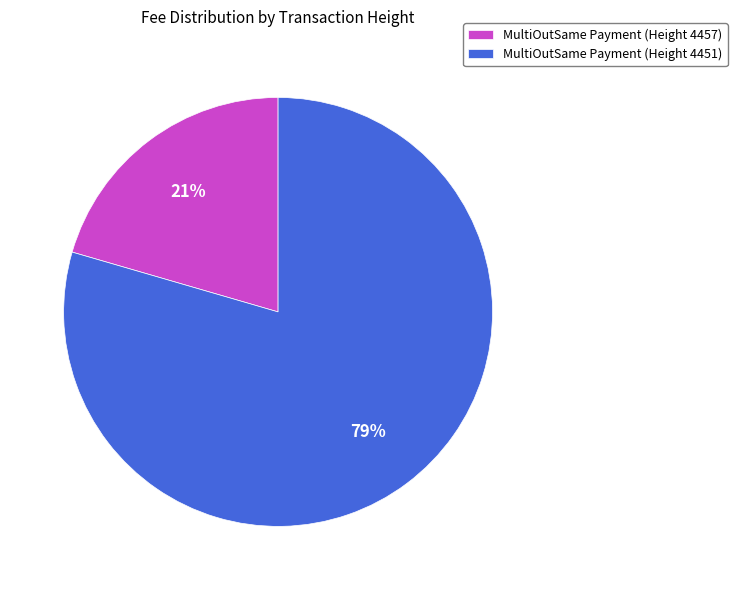

Count the number of slices in the pie.

2